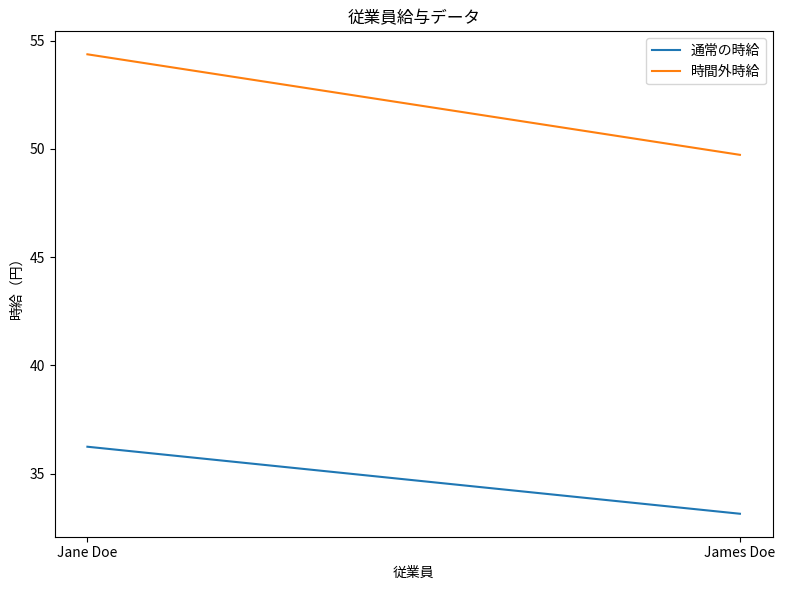

What is the maximum value shown in the chart?

54.4